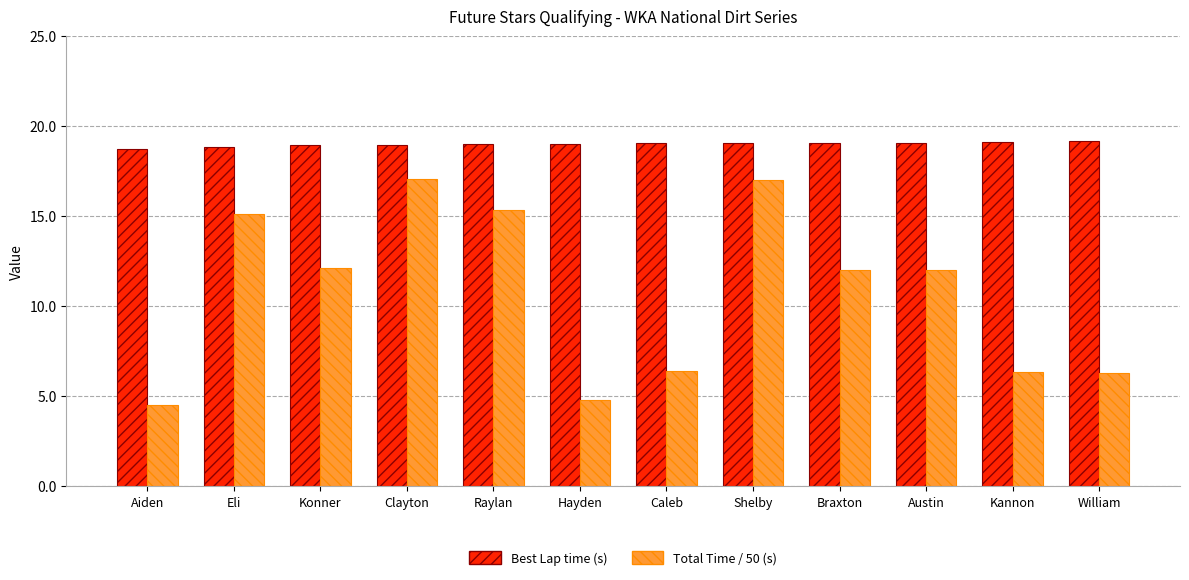

Rank the series at Austin from highest to lowest value.

Best Lap time (s), Total Time / 50 (s)